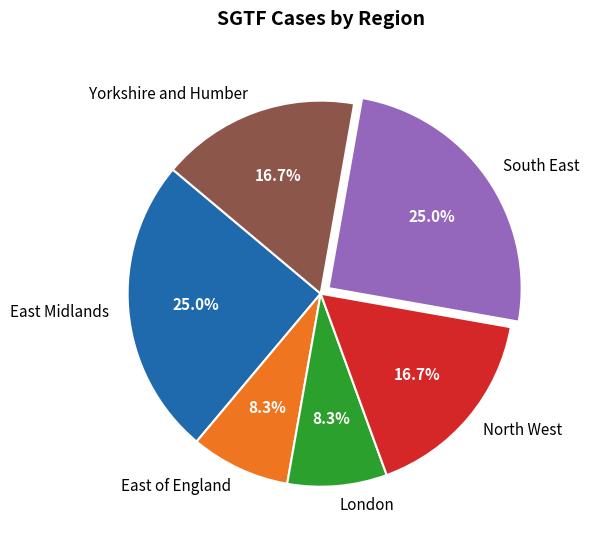

Does North West account for over 50% of the chart?

No